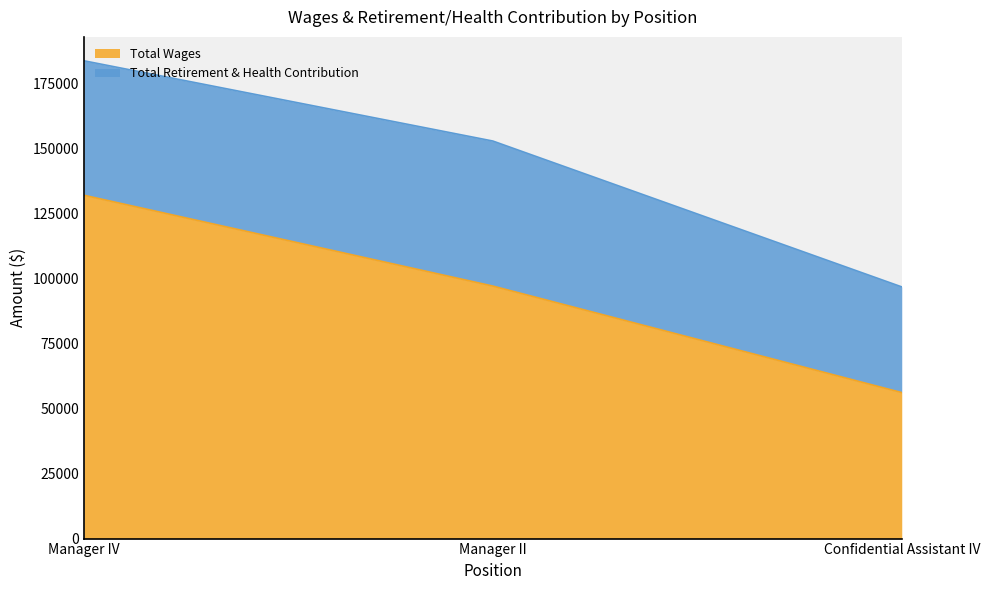

Reading right to left, transcribe all the data shown in this chart.

56155	97126	132064